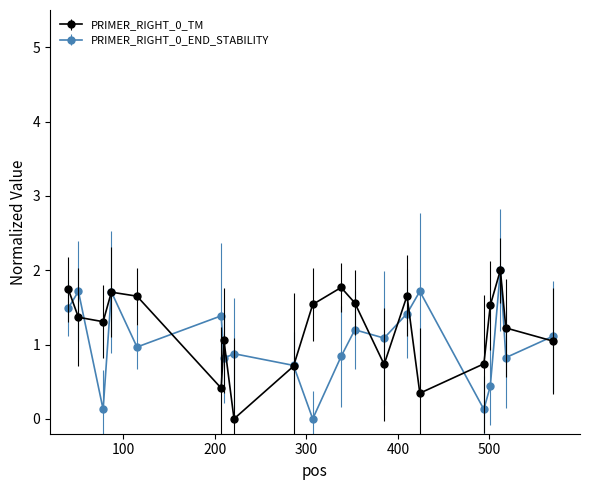

What is the value of the PRIMER_RIGHT_0_END_STABILITY point at the 1st from the left?

1.5